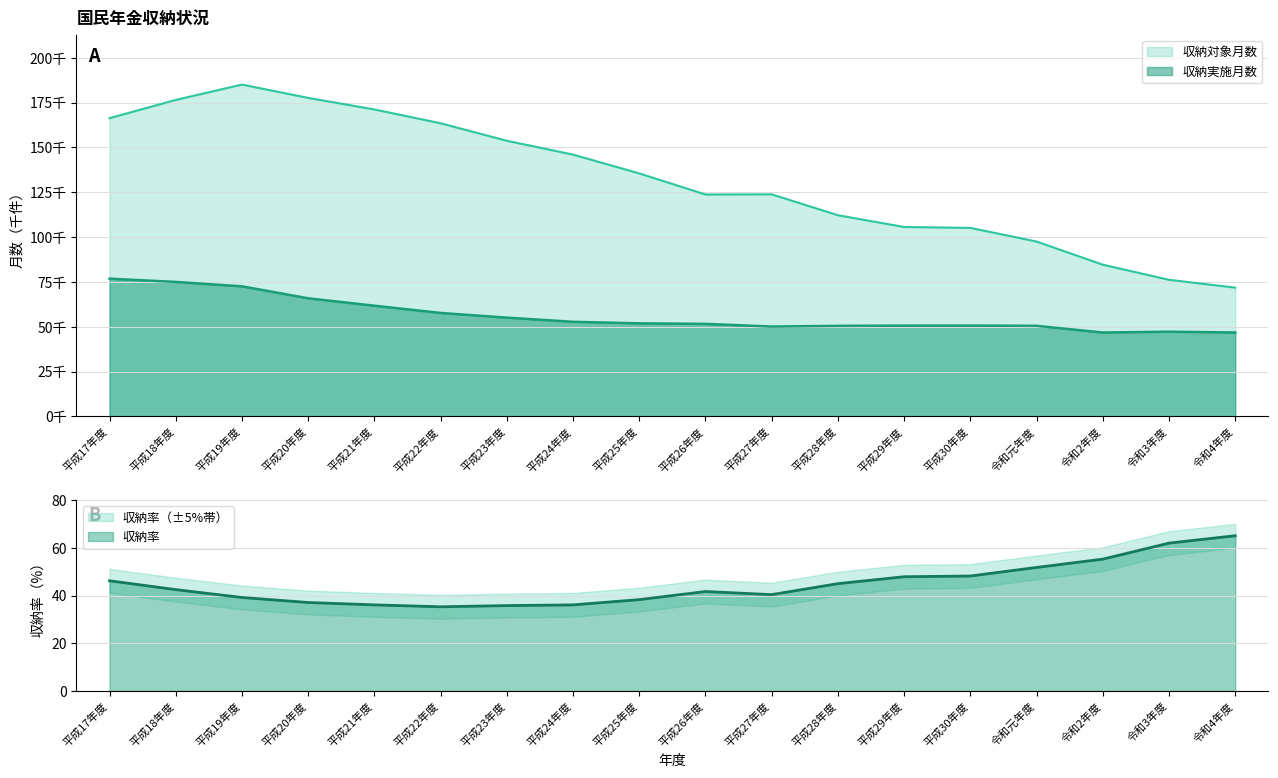

Reading left to right, transcribe all the data shown in this chart.

収納対象月数: 平成17年度=166270.0	平成18年度=176462.0	平成19年度=185026.0	平成20年度=177578.0	平成21年度=171136.0	平成22年度=163439.0	平成23年度=153679.0	平成24年度=145955.0	平成25年度=135480.0	平成26年度=123718.0	平成27年度=123814.0	平成28年度=112153.0	平成29年度=105597.0	平成30年度=105102.0	令和元年度=97484.0	令和2年度=84569.0	令和3年度=76154.0	令和4年度=71797.0
収納実施月数: 平成17年度=76784.0	平成18年度=74975.0	平成19年度=72513.0	平成20年度=65847.0	平成21年度=61711.0	平成22年度=57665.0	平成23年度=55057.0	平成24年度=52729.0	平成25年度=51878.0	平成26年度=51573.0	平成27年度=50081.0	平成28年度=50472.0	平成29年度=50590.0	平成30年度=50625.0	令和元年度=50485.0	令和2年度=46752.0	令和3年度=47210.0	令和4年度=46771.0
収納率: 平成17年度=46.2	平成18年度=42.5	平成19年度=39.2	平成20年度=37.1	平成21年度=36.1	平成22年度=35.3	平成23年度=35.8	平成24年度=36.1	平成25年度=38.3	平成26年度=41.7	平成27年度=40.4	平成28年度=45.0	平成29年度=47.9	平成30年度=48.2	令和元年度=51.8	令和2年度=55.3	令和3年度=62.0	令和4年度=65.1